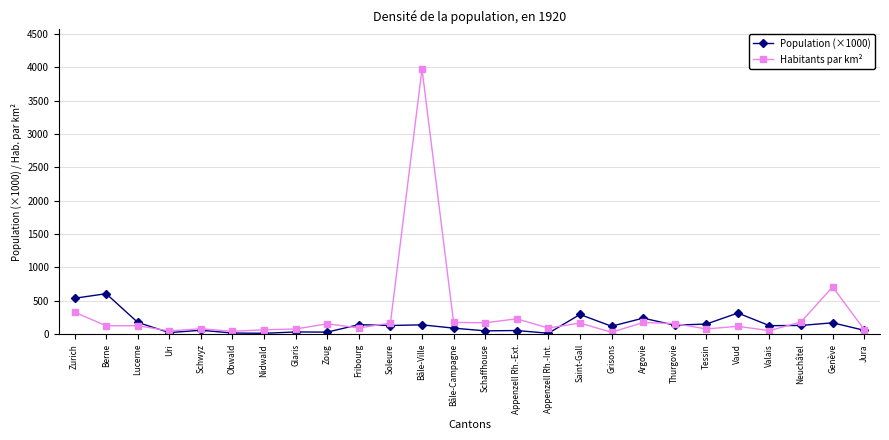

What is the label of the 8th point from the left?

Glaris